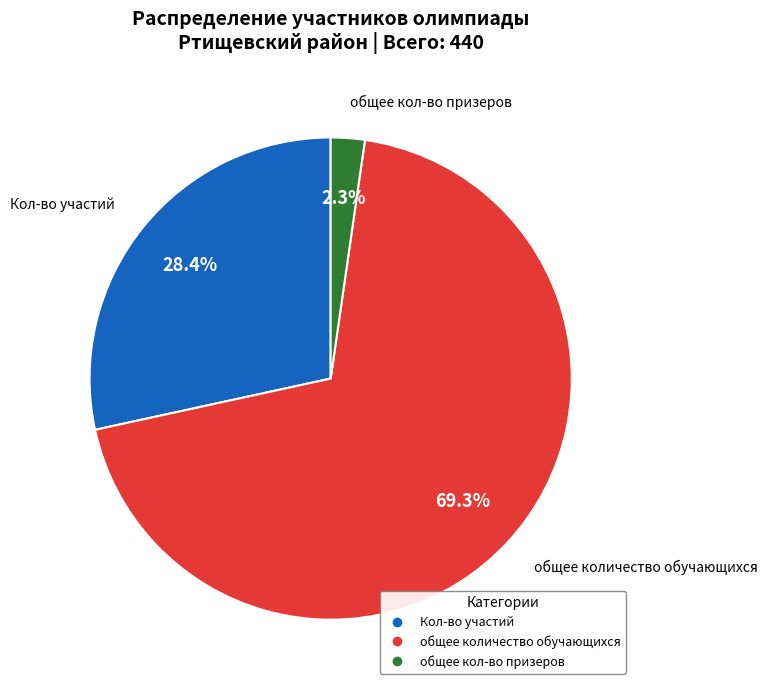

Is there a majority slice in this chart?

Yes